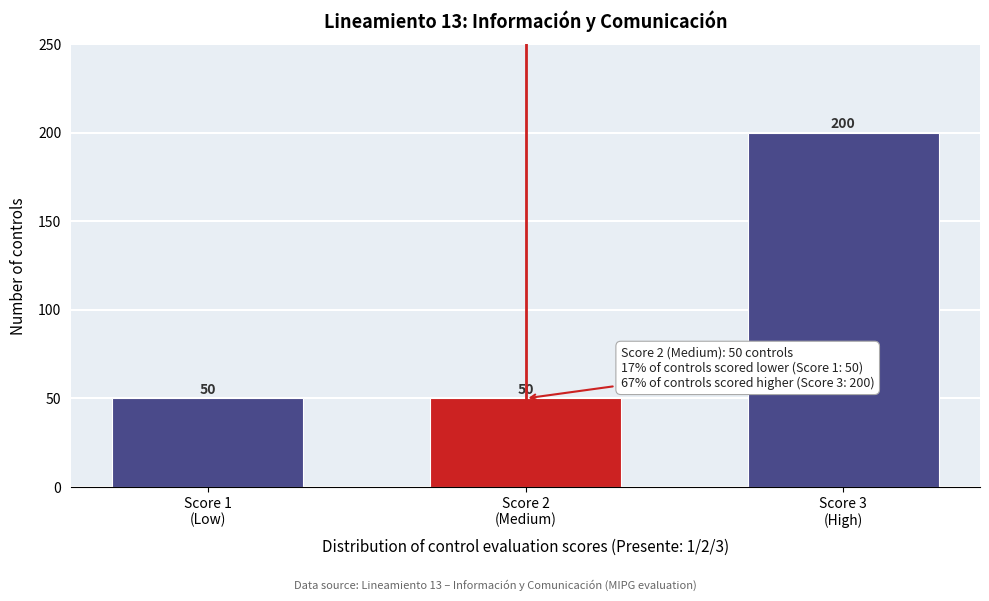

Reading left to right, transcribe all the data shown in this chart.

50	50	200